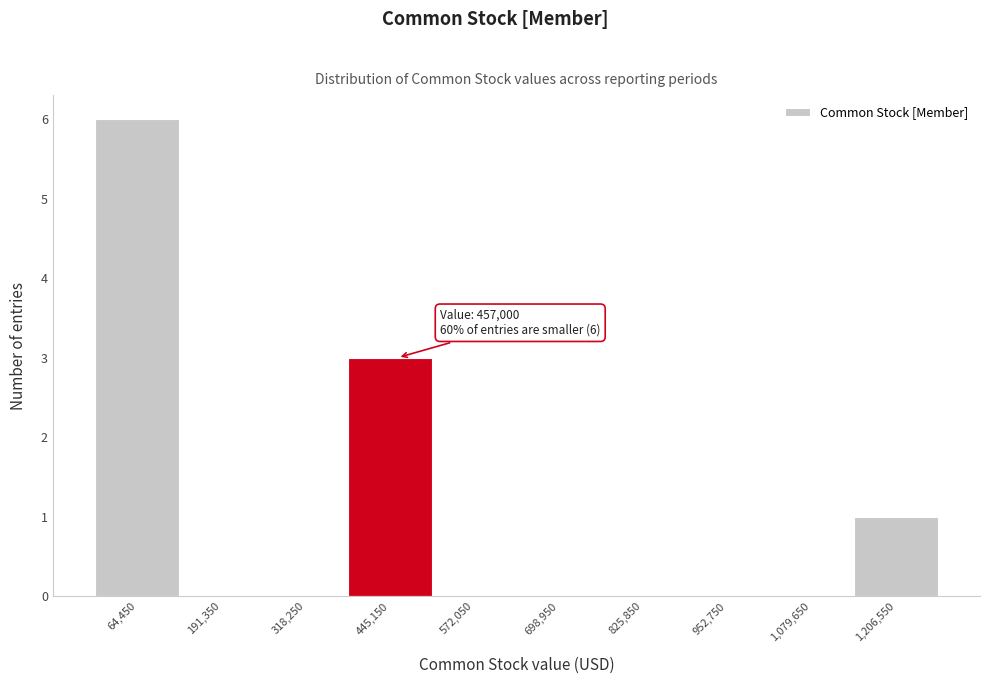

Over which range of the x-axis is the bar tallest?

0 to 120000